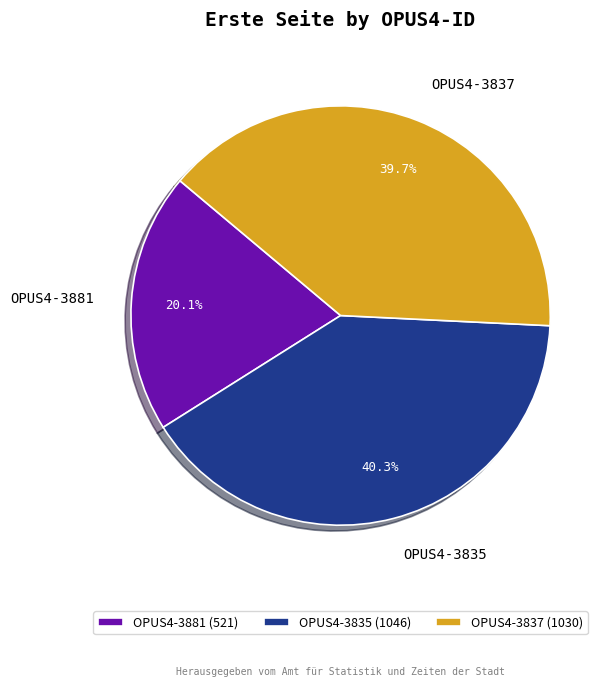

How many slices are in this pie chart?

3